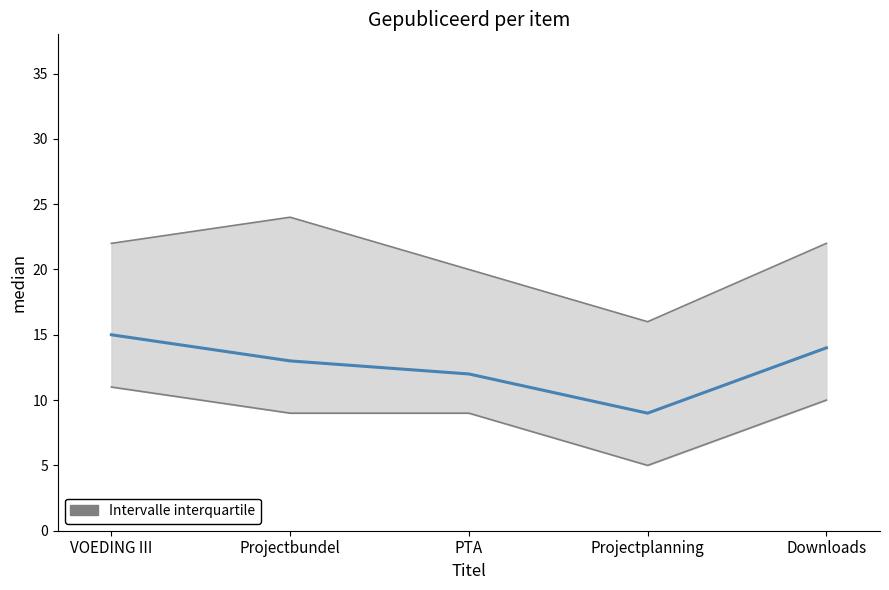

What position from the left is Projectplanning?

4